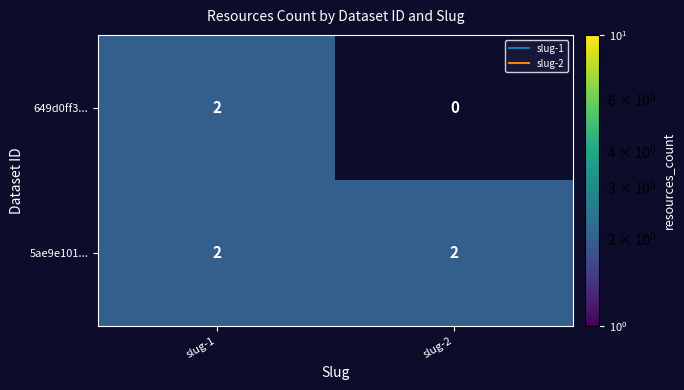

What is the greatest value displayed?

2